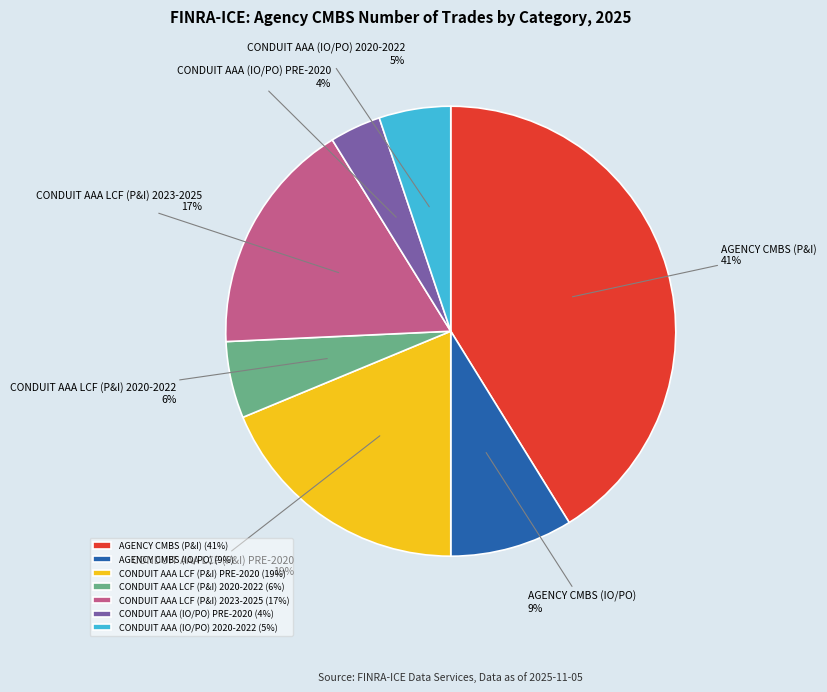

Which category has the smallest portion of the pie?

CONDUIT AAA (IO/PO) PRE-2020